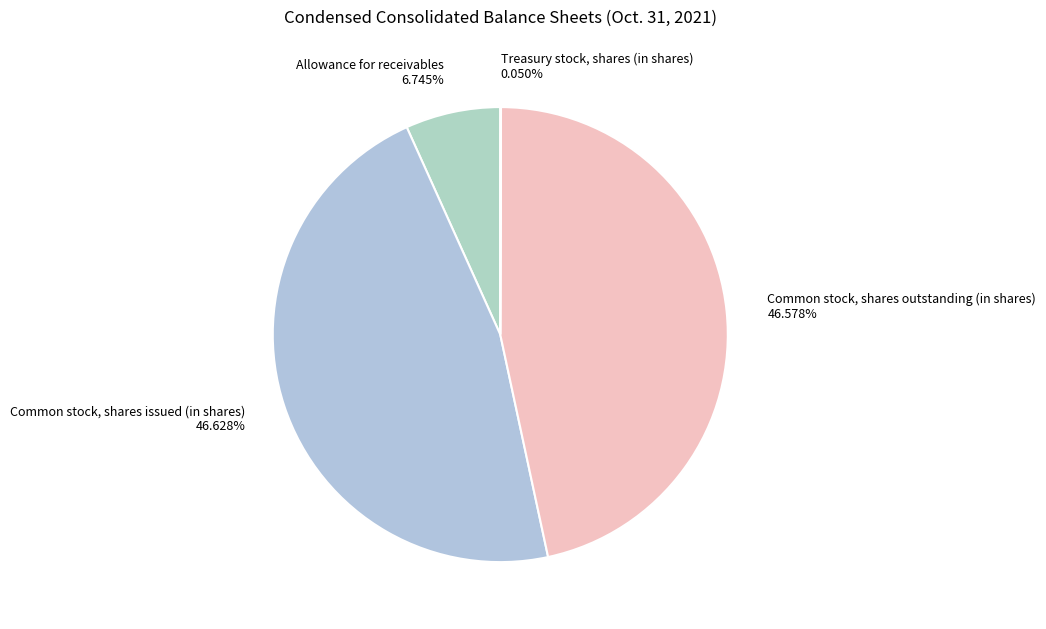

Which has a higher value, Common stock, shares outstanding (in shares) 46.578% or Allowance for receivables 6.745%?

Common stock, shares outstanding (in shares) 46.578%